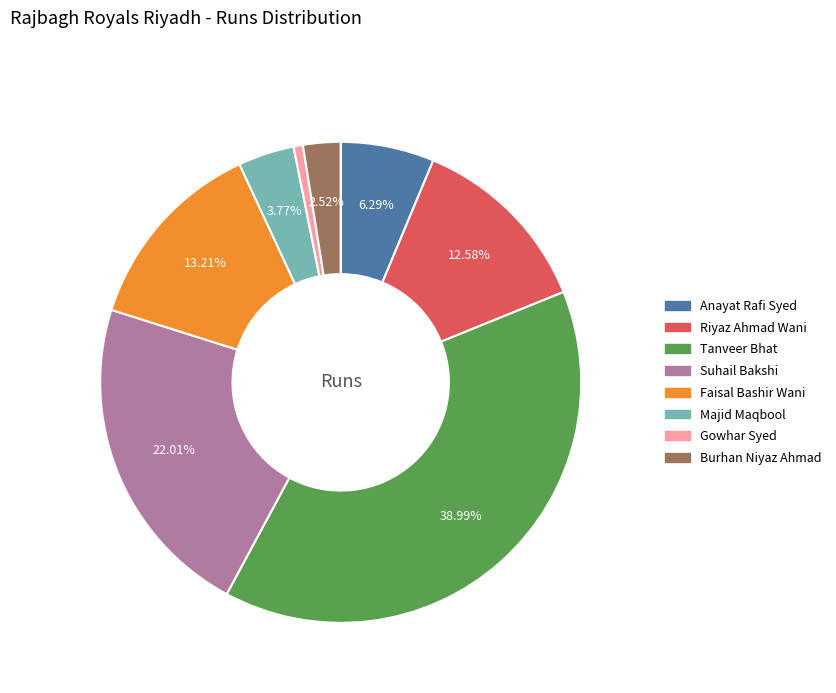

To the nearest percent, what is the average slice percentage?

12%